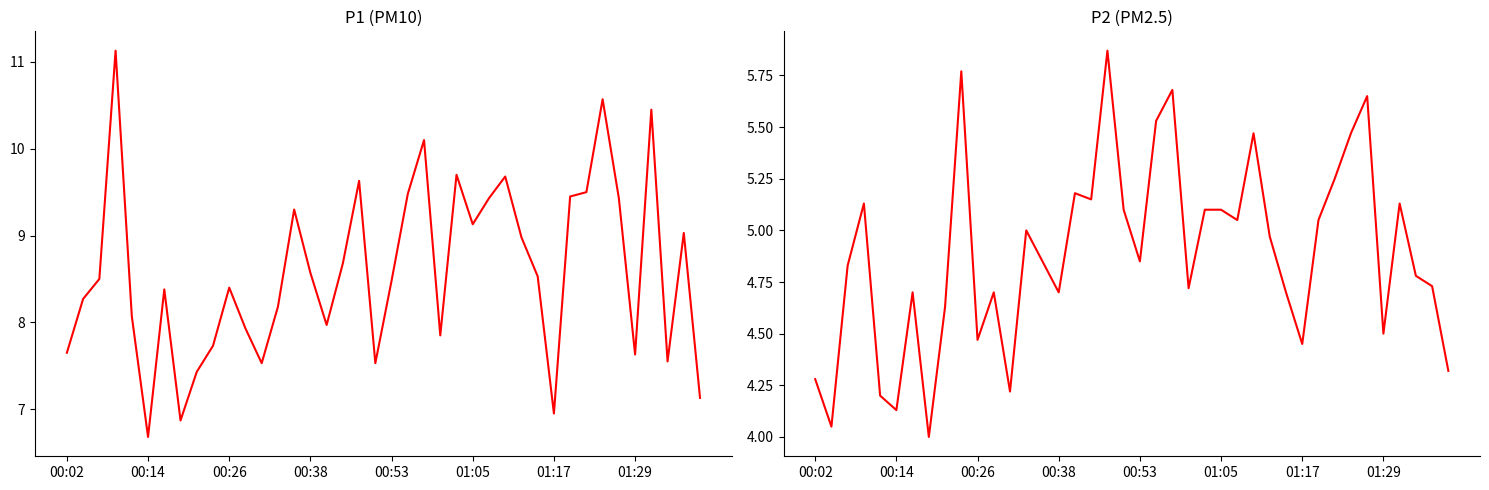

True or false: P2 has more than 2 points higher than both neighbors.

True